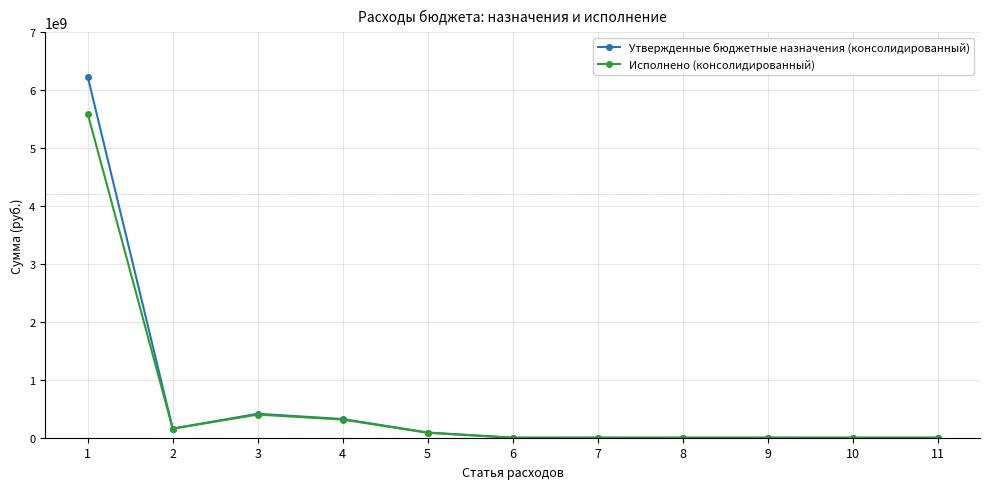

What are all the series names shown in the legend?

Утвержденные бюджетные назначения (консолидированный), Исполнено (консолидированный)